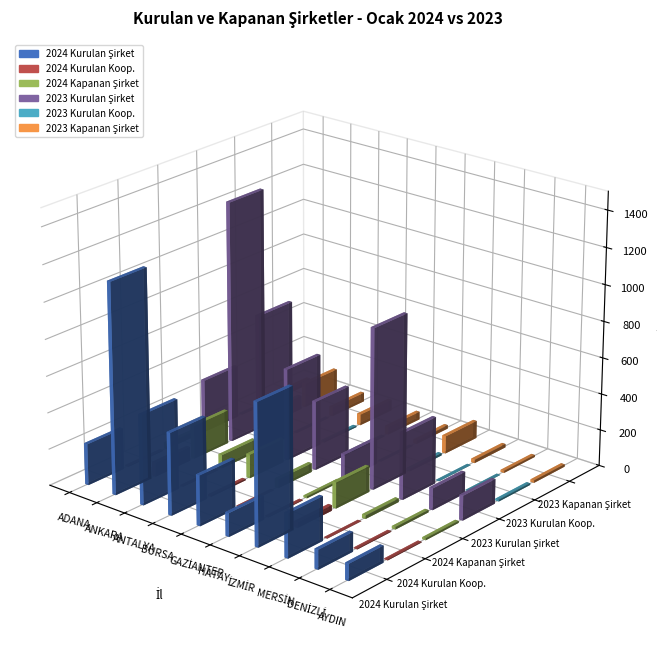

How many groups of bars are there?

10